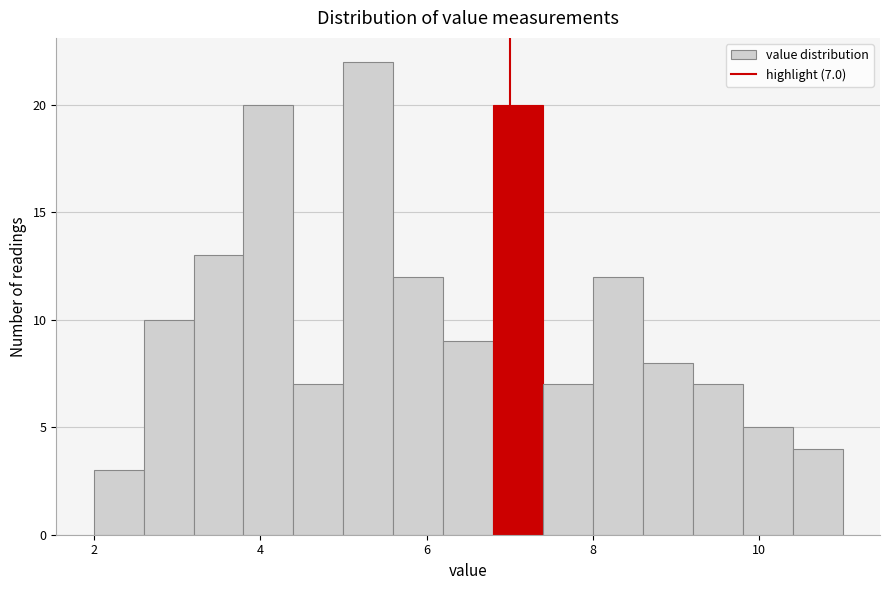

Read against the x-axis, roughly where is the centre of the tallest bar?

5.4